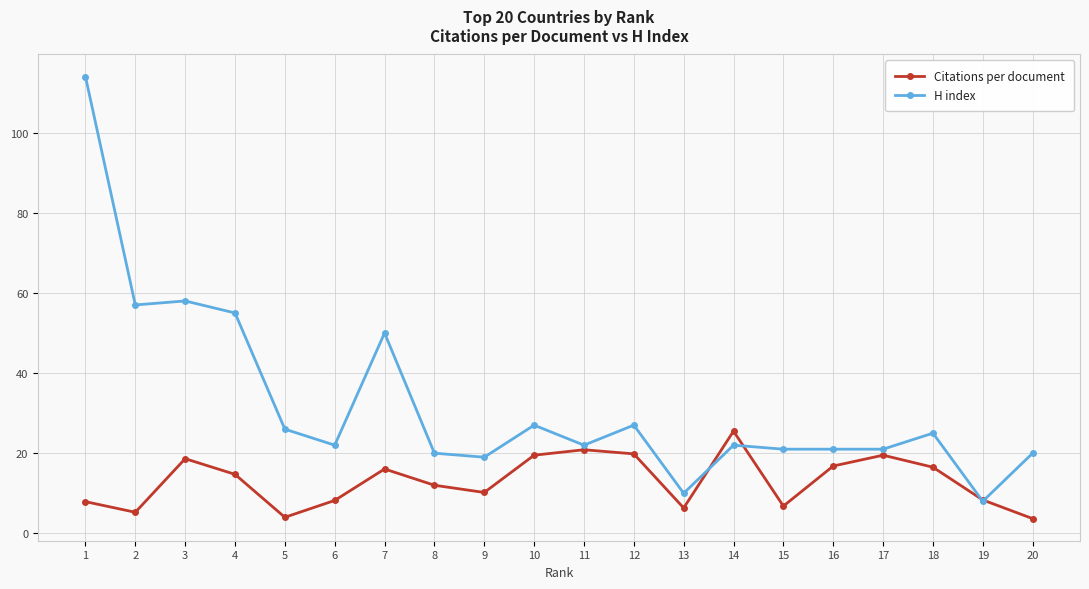

List the series in order of their overall mean, lowest first.

Citations per document, H index